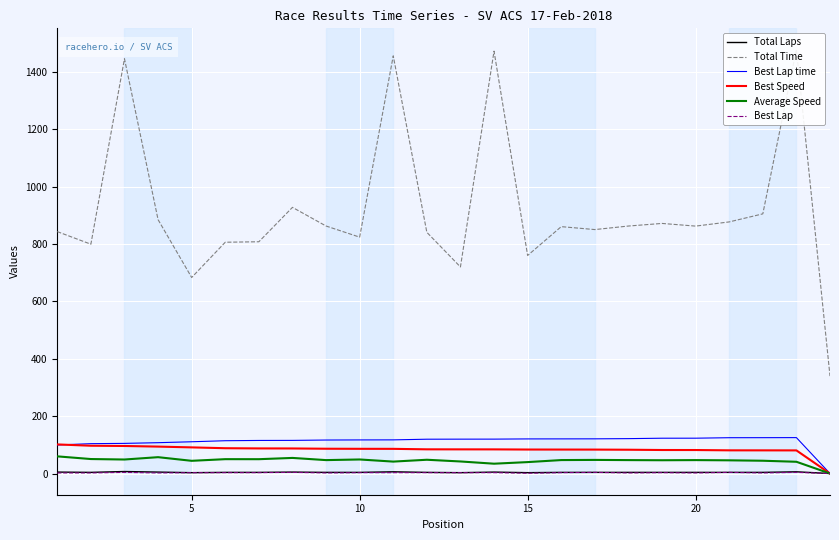

List the series in order of their peak value, highest first.

Total Time, Best Lap time, Best Speed, Average Speed, Total Laps, Best Lap